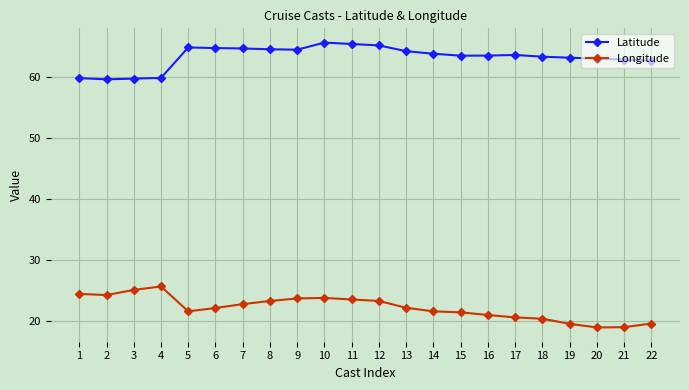

What is the difference between the maximum and minimum values in the Longitude series?

6.7